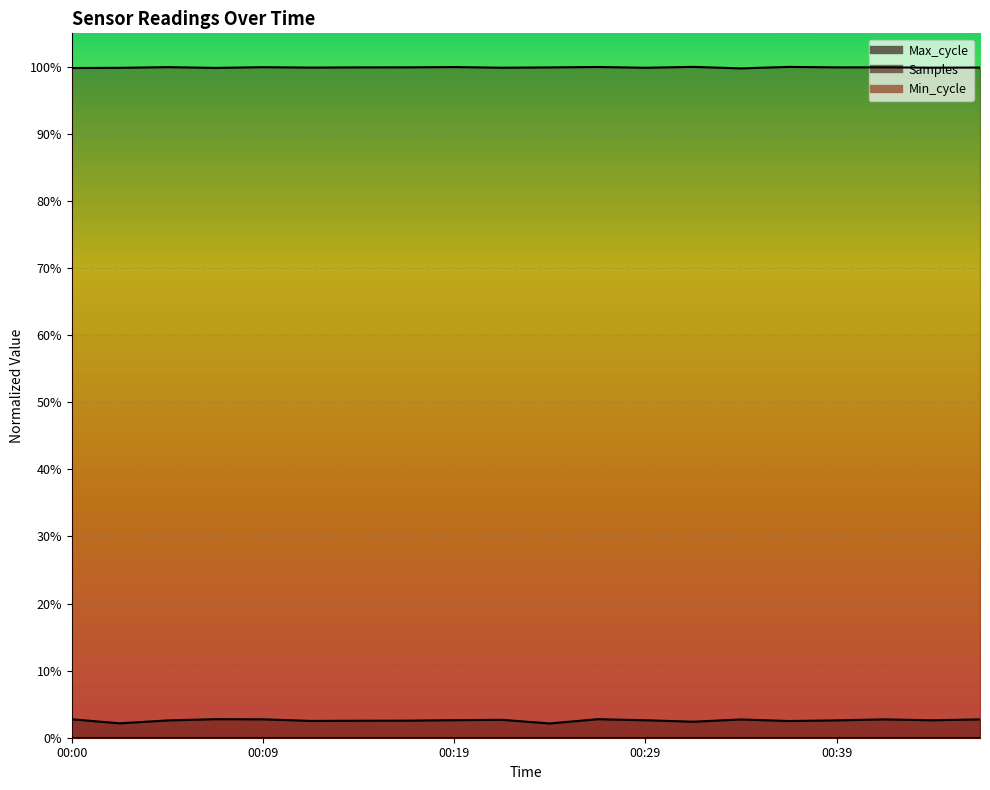

Does the chart display data point markers on the line(s)?

No